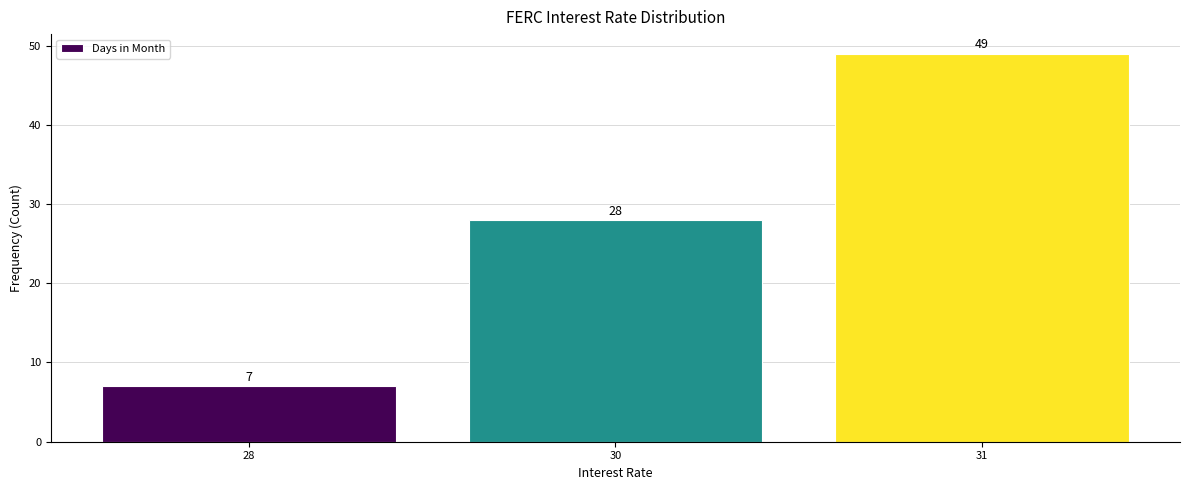

Reading left to right, list all the values displayed in this chart.

28=7	30=28	31=49